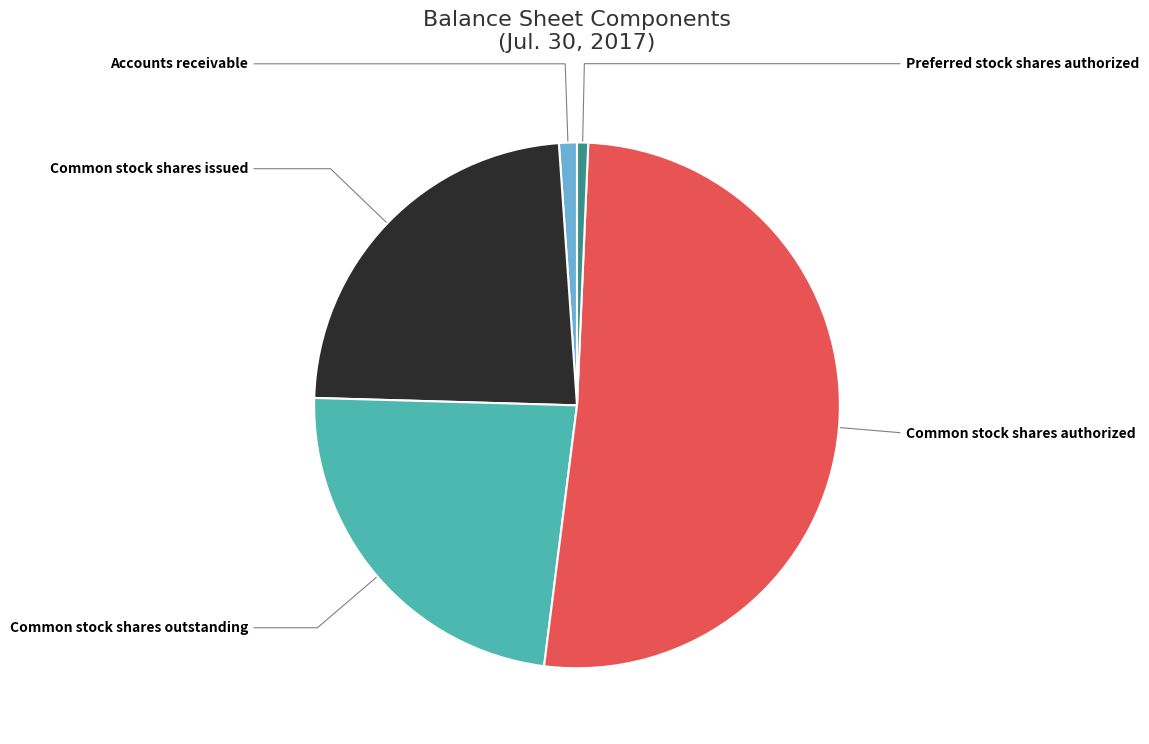

Combined, do Accounts receivable and Common stock shares issued account for over 50%?

No